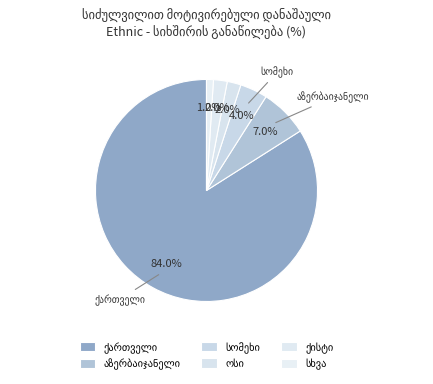

How many slices are in this pie chart?

7